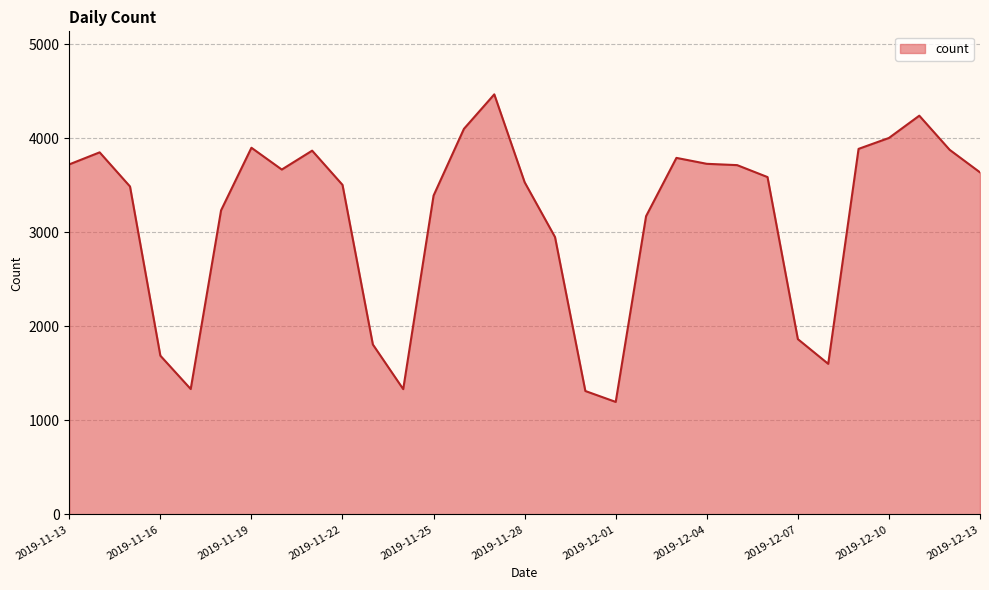

How many lines are shown in the chart?

1